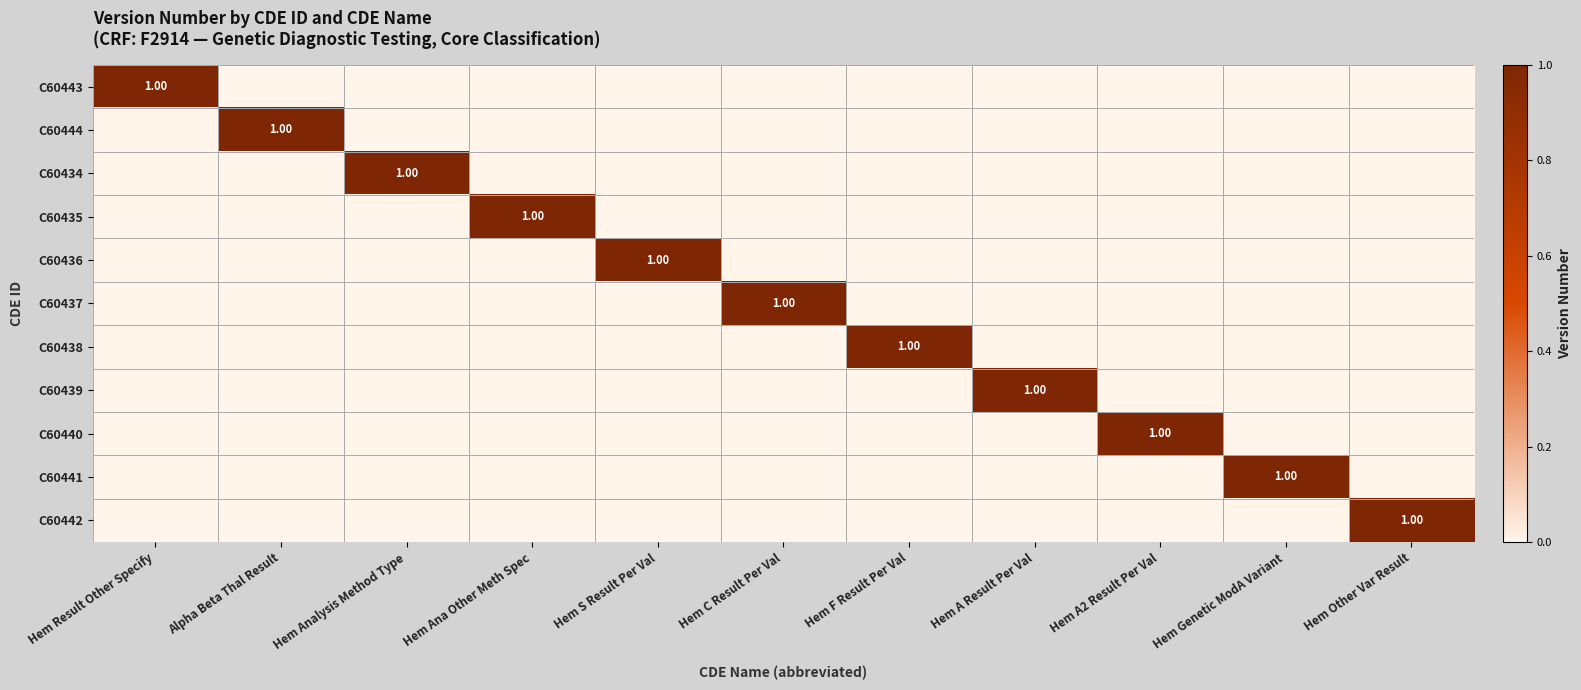

At which label does C60444 reach its peak?

Alpha Beta Thal Result